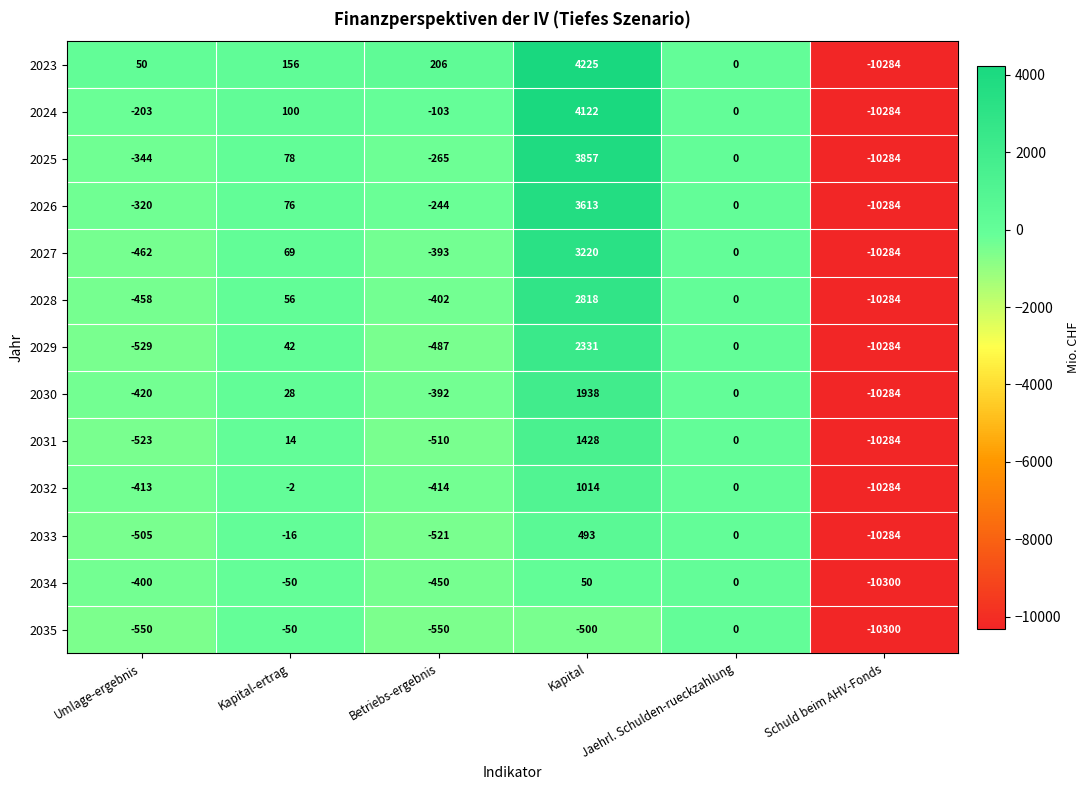

What is the difference between the maximum and second lowest values in the 2035 series?

550